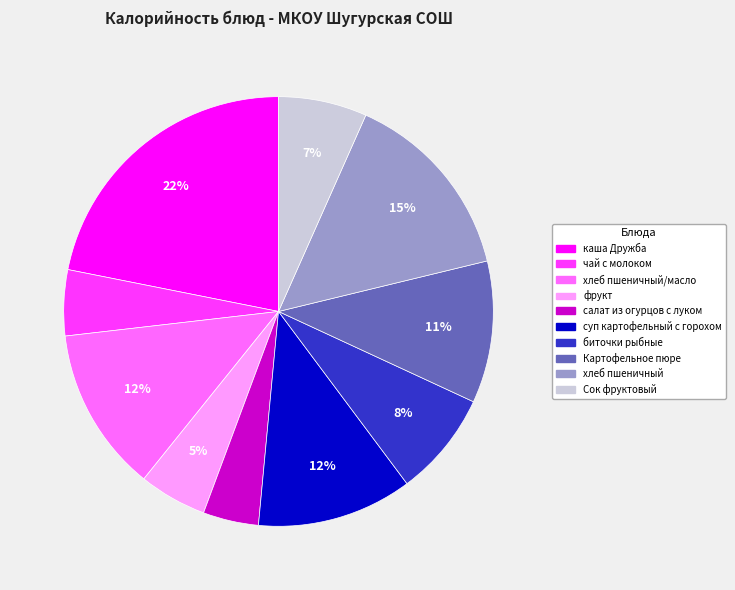

Is there a majority slice in this chart?

No